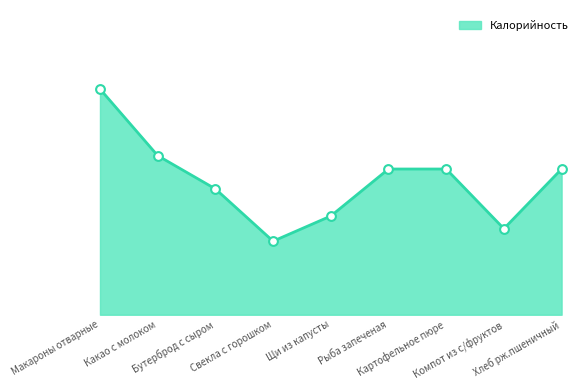

Between Рыба запеченая and Свекла с горошком, which is larger?

Рыба запеченая